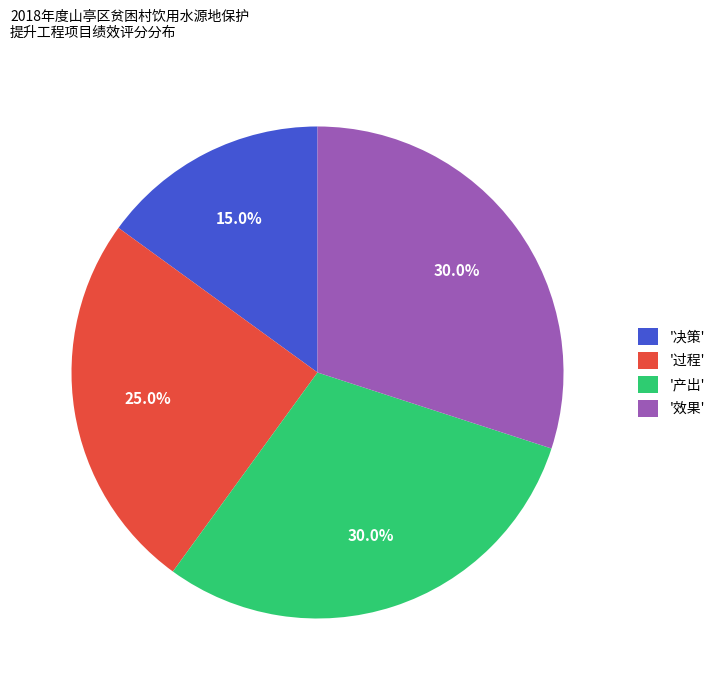

What is the ratio of the value at '效果' to the value at '产出'?

1.0